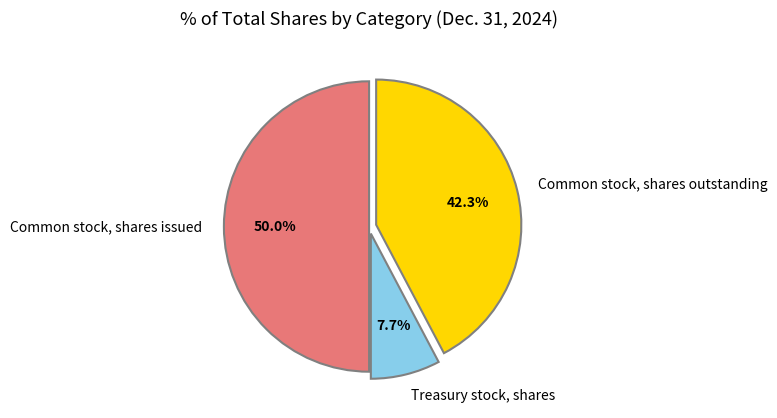

Is it true that Common stock, shares issued is 50% of the pie?

True